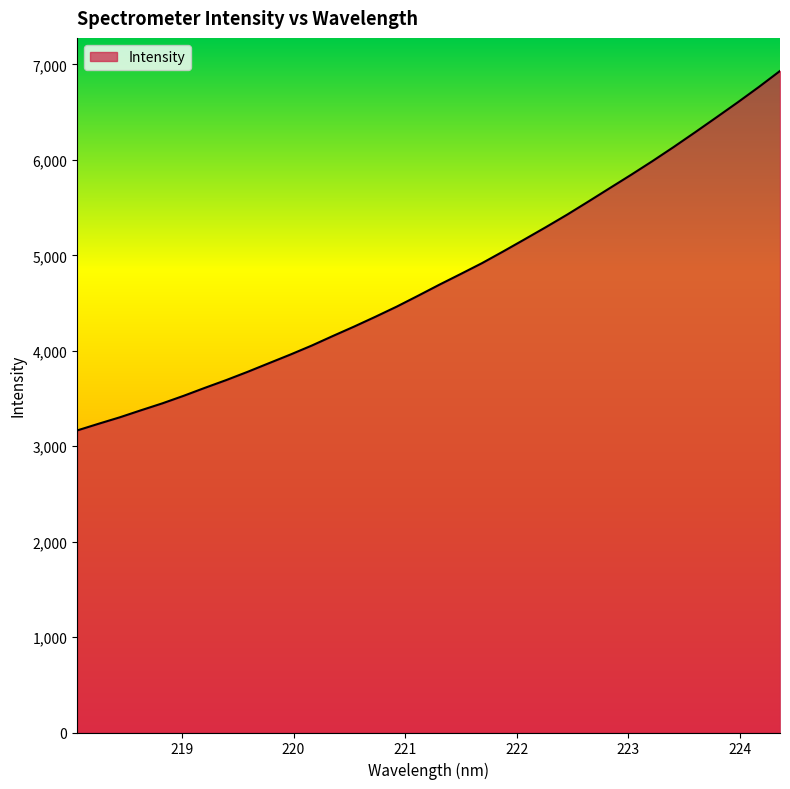

How many series are shown in this chart?

1